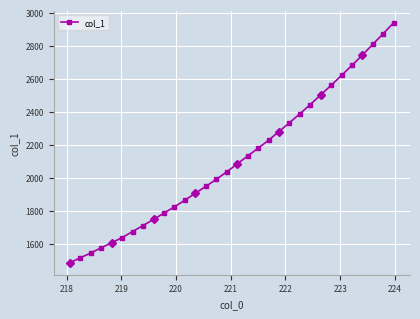

What is the value of the col_1 point at the 10th from the left?

1785.9